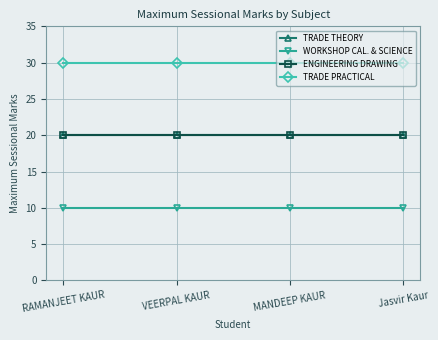

Is the value of WORKSHOP CAL. & SCIENCE at RAMANJEET KAUR greater than the value of ENGINEERING DRAWING at MANDEEP KAUR?

No